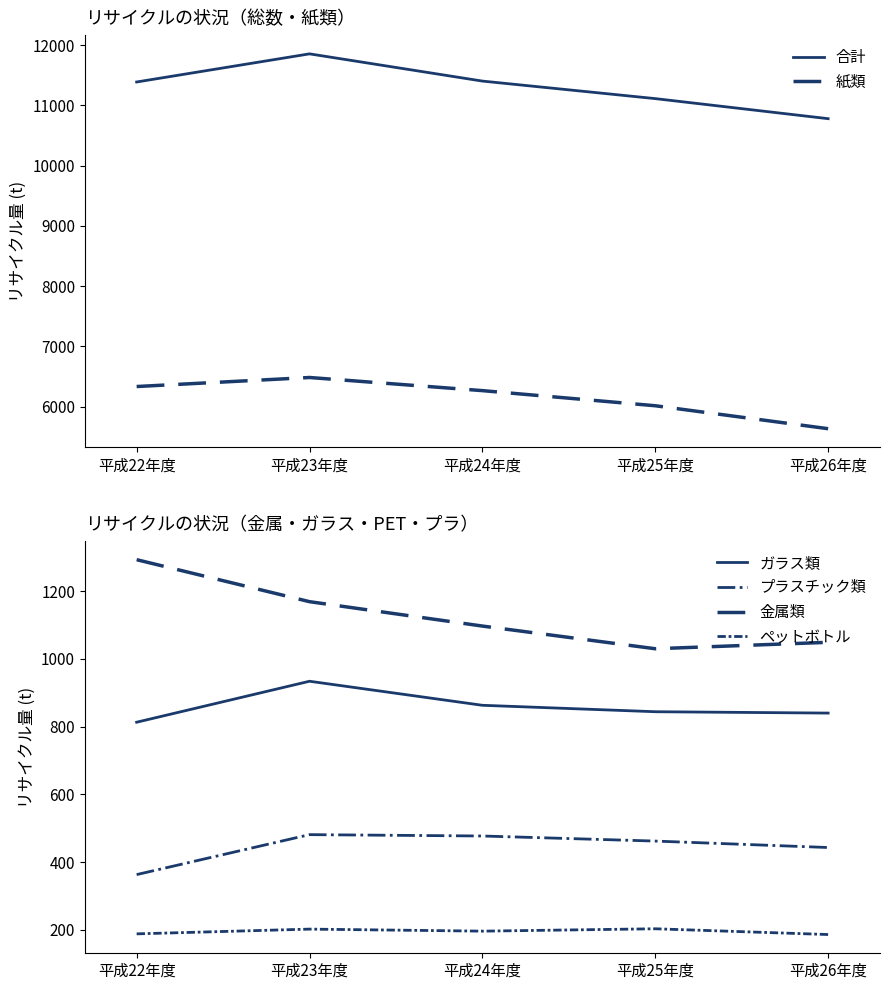

Reading left to right, transcribe all the data shown in this chart.

合計: 平成22年度=11390	平成23年度=11857	平成24年度=11405	平成25年度=11114	平成26年度=10781
紙類: 平成22年度=6335	平成23年度=6485	平成24年度=6267	平成25年度=6016	平成26年度=5635
ガラス類: 平成22年度=813	平成23年度=934	平成24年度=863	平成25年度=844	平成26年度=840
プラスチック類: 平成22年度=363	平成23年度=481	平成24年度=477	平成25年度=462	平成26年度=443
金属類: 平成22年度=1293	平成23年度=1169	平成24年度=1097	平成25年度=1030	平成26年度=1049
ペットボトル: 平成22年度=188	平成23年度=202	平成24年度=196	平成25年度=203	平成26年度=186